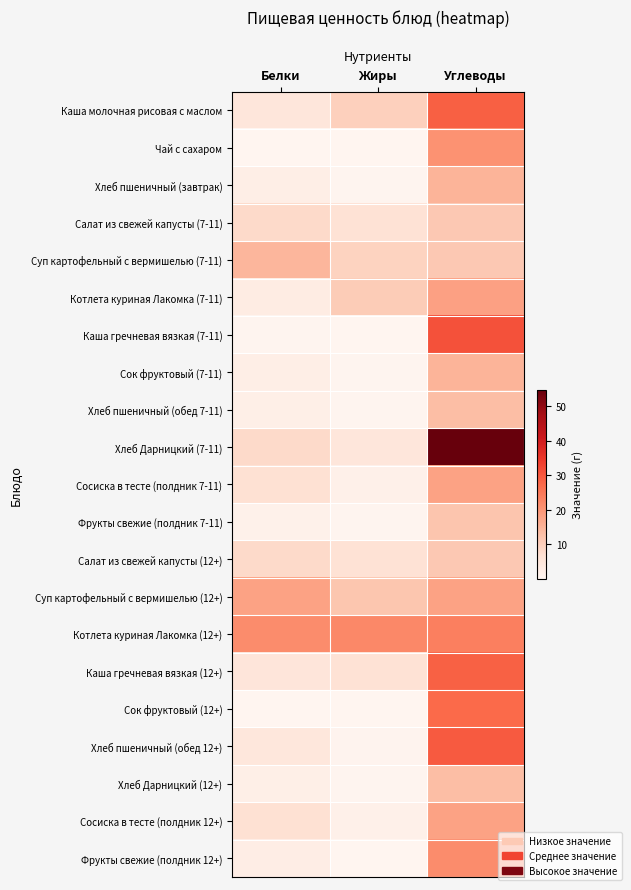

Reading right to left, what are all the values shown in this chart?

Каша молочная рисовая с маслом: Углеводы=28.8	Жиры=9.8	Белки=4.9
Чай с сахаром: Углеводы=20.5	Жиры=0.0	Белки=0.2
Хлеб пшеничный (завтрак): Углеводы=14.8	Жиры=0.2	Белки=2.3
Салат из свежей капусты (7-11): Углеводы=11.3	Жиры=6.0	Белки=8.0
Суп картофельный с вермишелью (7-11): Углеводы=11.2	Жиры=9.3	Белки=14.4
Котлета куриная Лакомка (7-11): Углеводы=18.1	Жиры=10.6	Белки=3.0
Каша гречневая вязкая (7-11): Углеводы=30.9	Жиры=0.0	Белки=0.4
Сок фруктовый (7-11): Углеводы=14.8	Жиры=0.2	Белки=2.3
Хлеб пшеничный (обед 7-11): Углеводы=13.2	Жиры=0.3	Белки=2.0
Хлеб Дарницкий (7-11): Углеводы=54.7	Жиры=4.9	Белки=8.1
Сосиска в тесте (полдник 7-11): Углеводы=17.8	Жиры=1.7	Белки=6.5
Фрукты свежие (полдник 7-11): Углеводы=11.9	Жиры=0.3	Белки=1.3
Салат из свежей капусты (12+): Углеводы=11.3	Жиры=6.0	Белки=8.0
Суп картофельный с вермишелью (12+): Углеводы=17.9	Жиры=11.7	Белки=17.9
Котлета куриная Лакомка (12+): Углеводы=23.7	Жиры=22.2	Белки=21.4
Каша гречневая вязкая (12+): Углеводы=28.4	Жиры=6.1	Белки=5.1
Сок фруктовый (12+): Углеводы=27.3	Жиры=0.2	Белки=0.2
Хлеб пшеничный (обед 12+): Углеводы=29.6	Жиры=0.5	Белки=4.6
Хлеб Дарницкий (12+): Углеводы=13.2	Жиры=0.3	Белки=2.0
Сосиска в тесте (полдник 12+): Углеводы=17.8	Жиры=1.7	Белки=6.5
Фрукты свежие (полдник 12+): Углеводы=21.4	Жиры=0.2	Белки=2.4